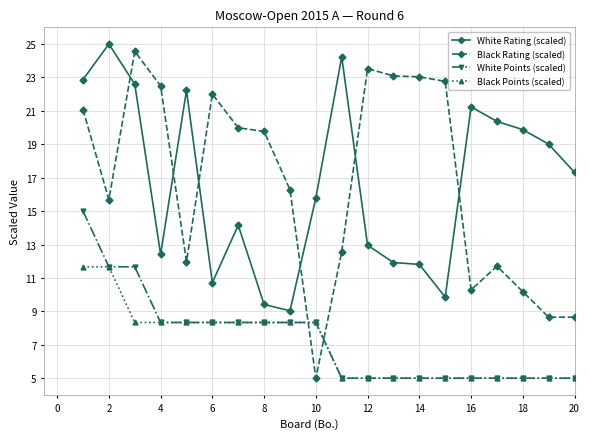

What is the value of the Black Rating (scaled) point at the 20th from the left?

8.7